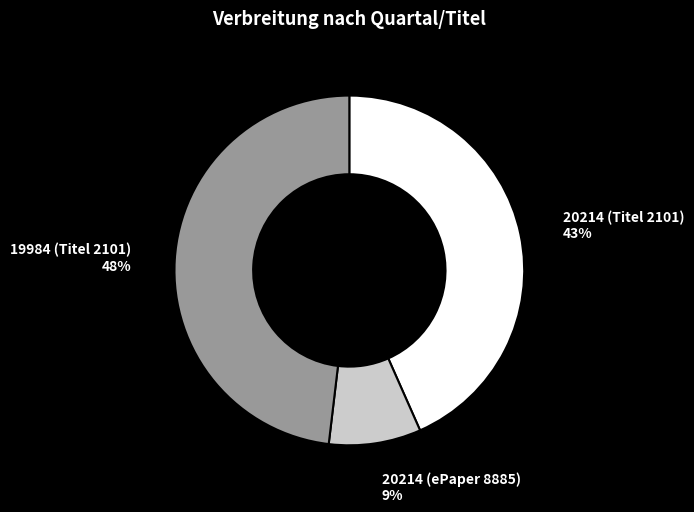

To the nearest percent, what is the average slice percentage?

33%